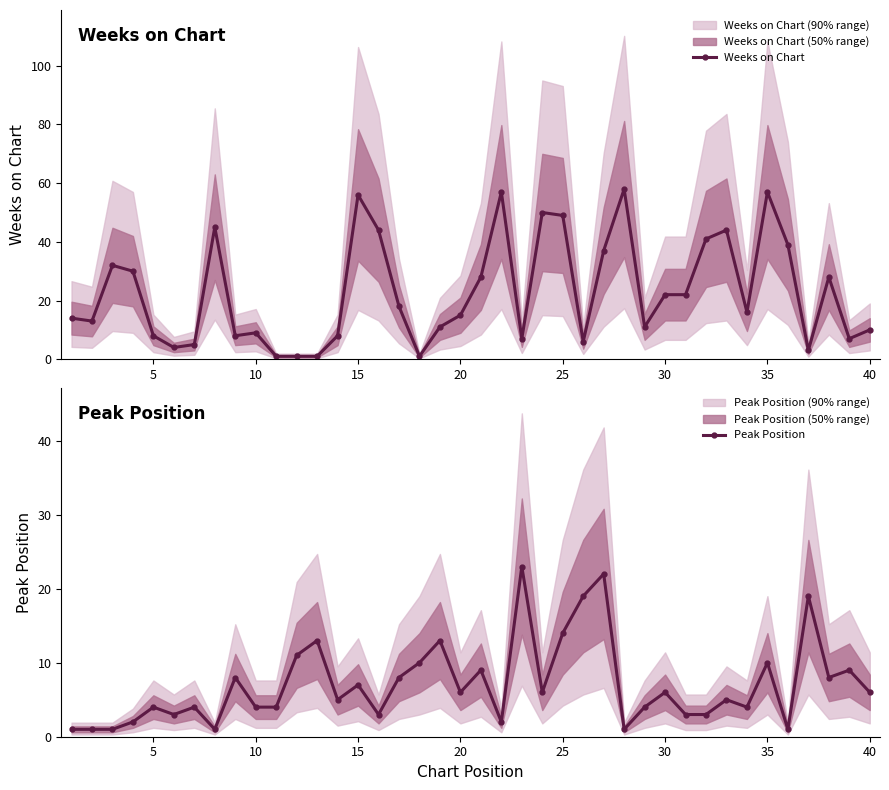

How many lines are shown in the chart?

2